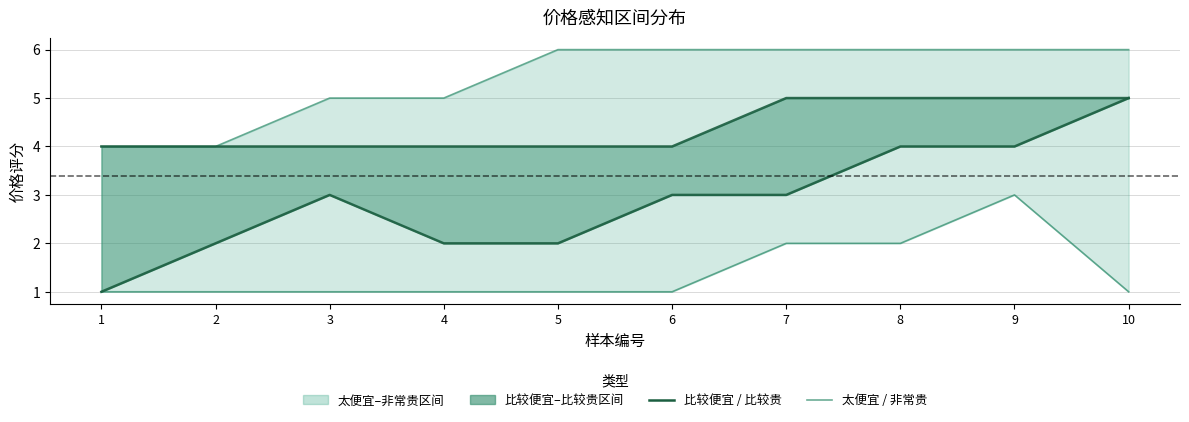

The value of 比较贵 at 1 is 4. True or false?

True